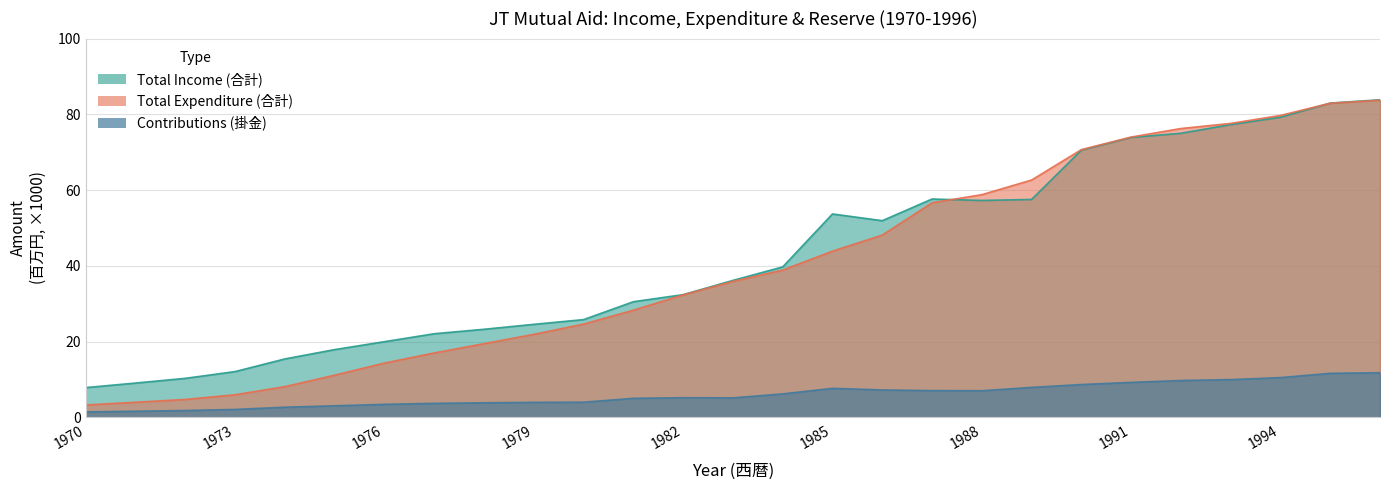

Reading right to left, what are all the values shown in this chart?

Total Income (合計): 1996=83.8	1995=83.0	1994=79.2	1993=77.3	1992=75.0	1991=73.9	1990=70.5	1989=57.5	1988=57.3	1987=57.6	1986=51.9	1985=53.7	1984=39.7	1983=36.2	1982=32.4	1981=30.5	1980=25.8	1979=24.6	1978=23.2	1977=22.1	1976=20.0	1975=17.9	1974=15.4	1973=12.1	1972=10.3	1971=9.1	1970=7.8
Total Expenditure (合計): 1996=83.7	1995=82.9	1994=79.7	1993=77.6	1992=76.2	1991=74.0	1990=70.7	1989=62.6	1988=58.8	1987=56.6	1986=48.1	1985=43.9	1984=38.9	1983=35.9	1982=32.3	1981=28.3	1980=24.6	1979=21.9	1978=19.4	1977=17.0	1976=14.3	1975=11.1	1974=8.1	1973=6.0	1972=4.7	1971=4.0	1970=3.3
Contributions (掛金): 1996=11.8	1995=11.6	1994=10.5	1993=10.0	1992=9.7	1991=9.2	1990=8.7	1989=7.9	1988=7.0	1987=7.1	1986=7.2	1985=7.7	1984=6.2	1983=5.1	1982=5.2	1981=5.0	1980=4.0	1979=4.0	1978=3.8	1977=3.7	1976=3.4	1975=3.0	1974=2.7	1973=2.1	1972=1.8	1971=1.6	1970=1.4